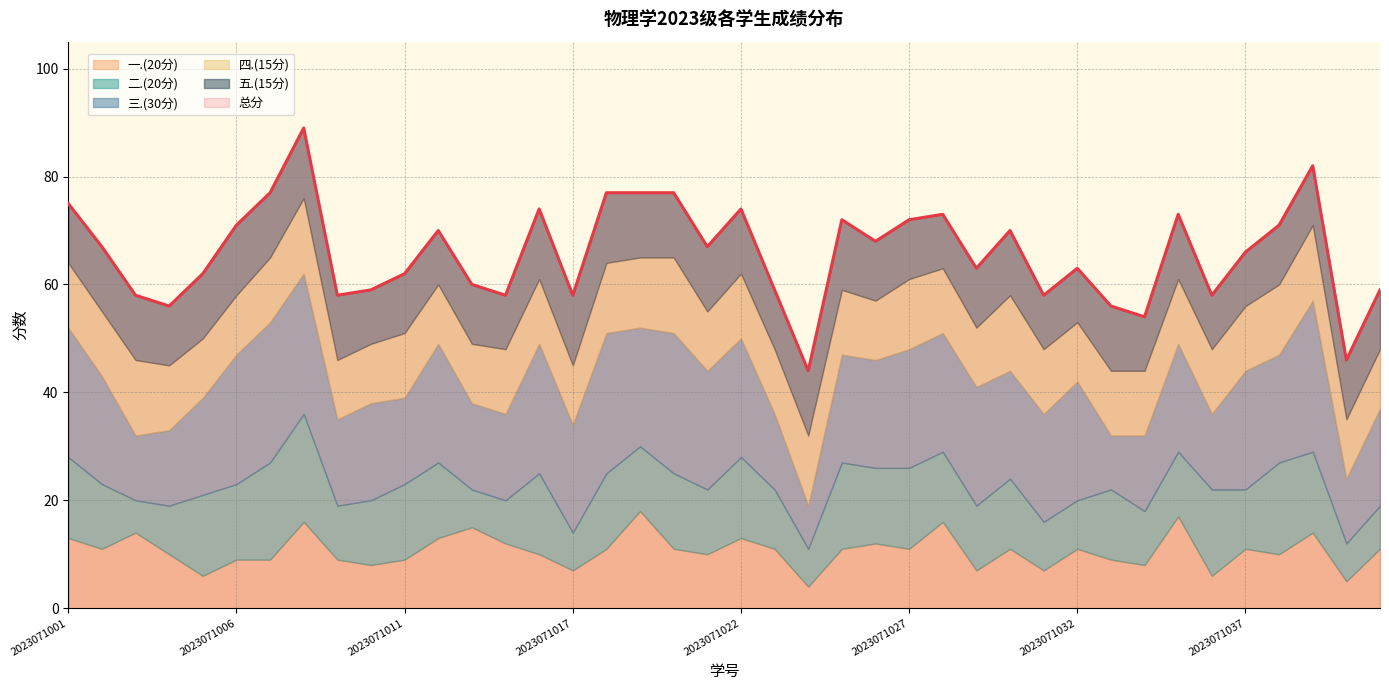

Between 2023071021 and 2023071033, which is larger?

2023071021